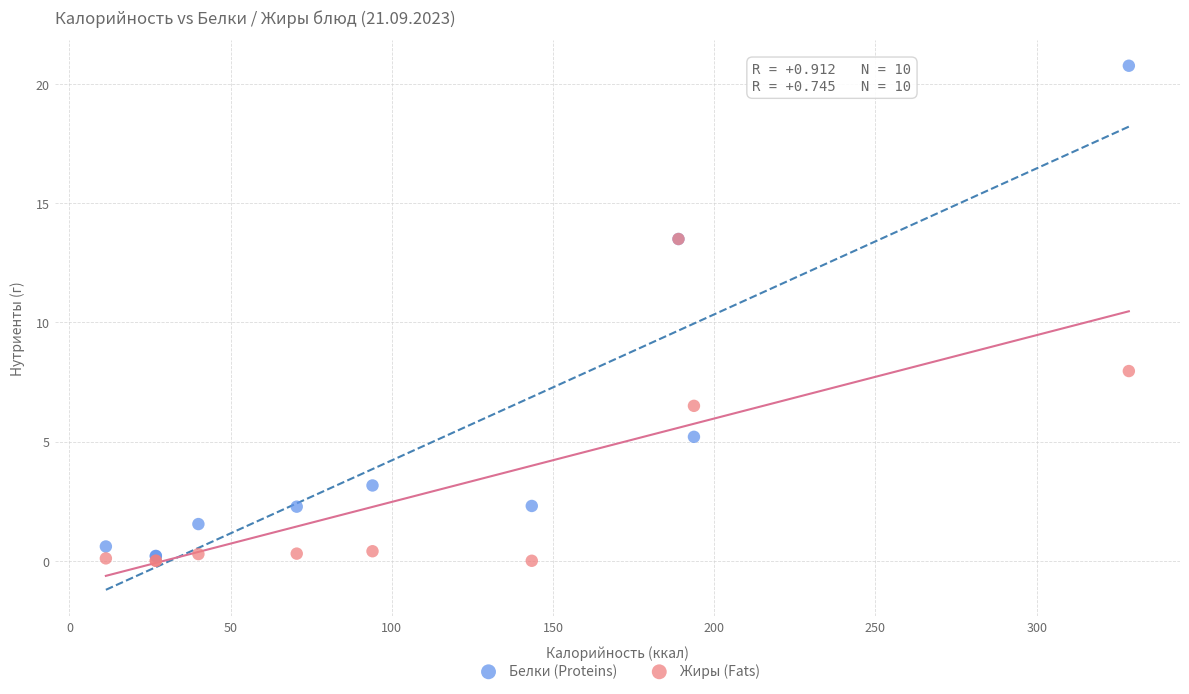

What are all the series names shown in the legend?

Белки (Proteins), Жиры (Fats)